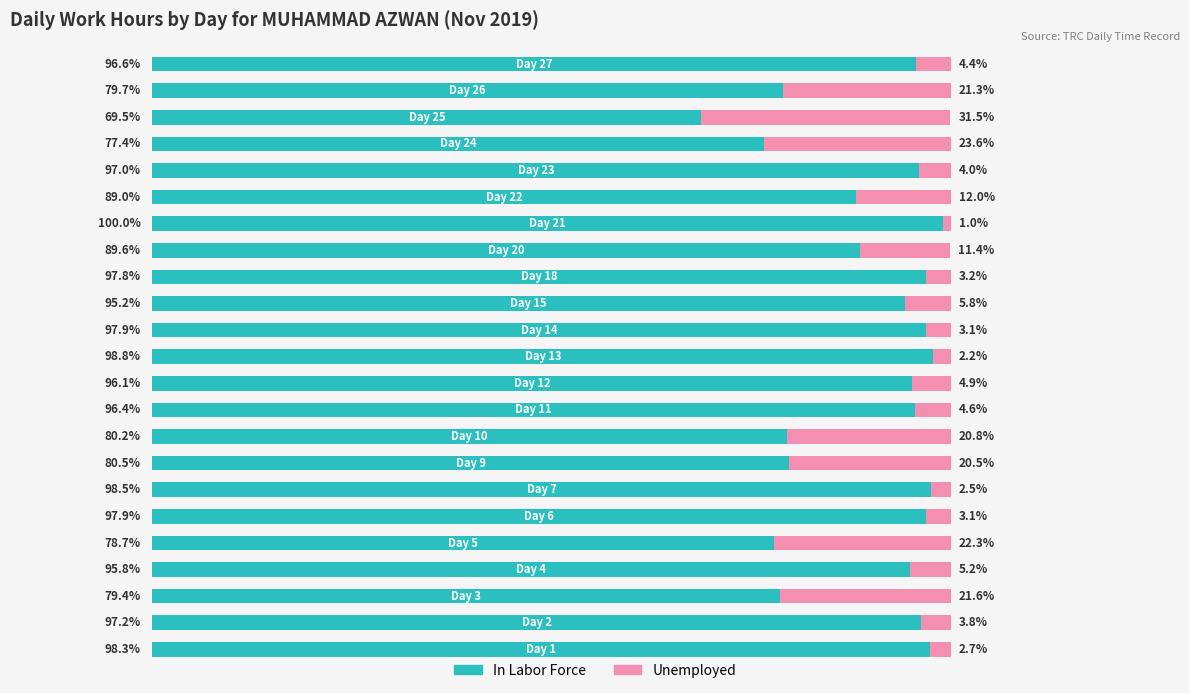

What are all the series names shown in the legend?

In Labor Force, Unemployed